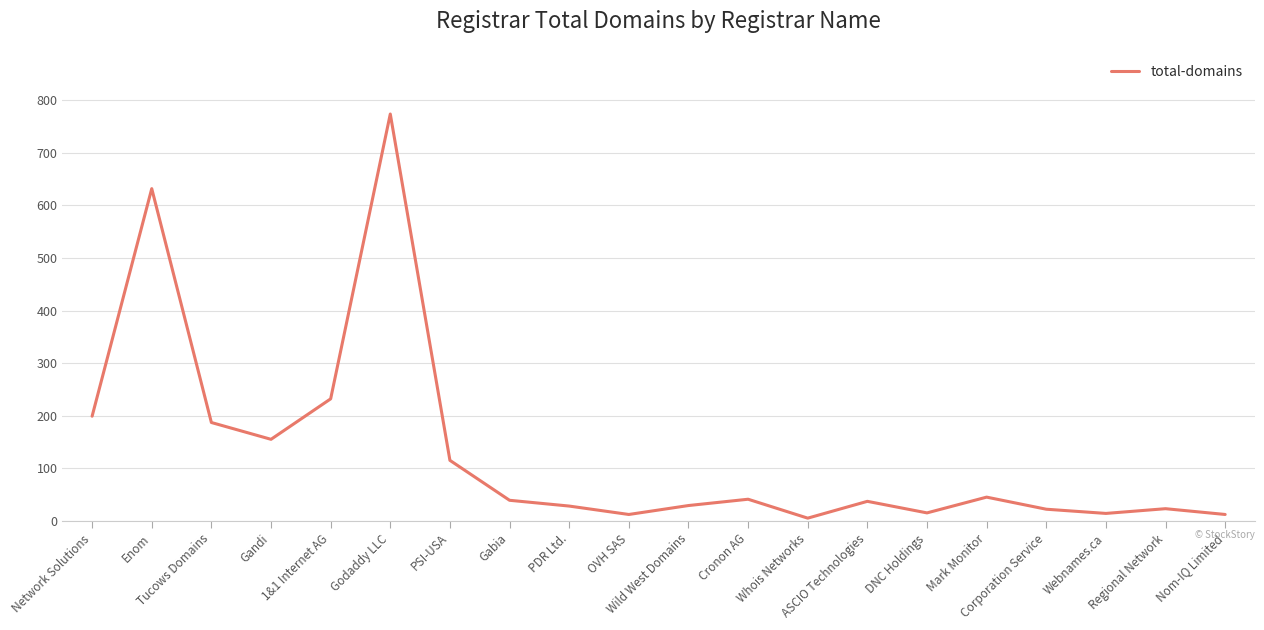

What is the maximum value shown in the chart?

774